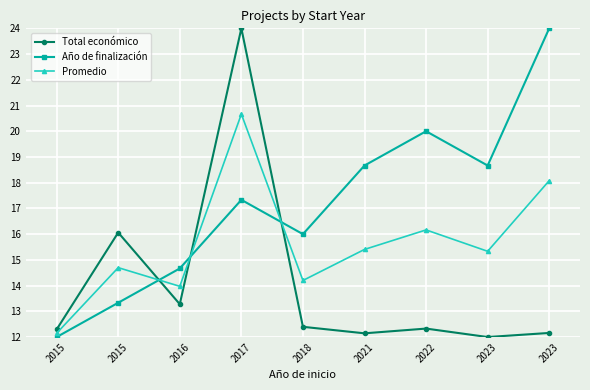

Which category has the lowest value in the Promedio series?

2015